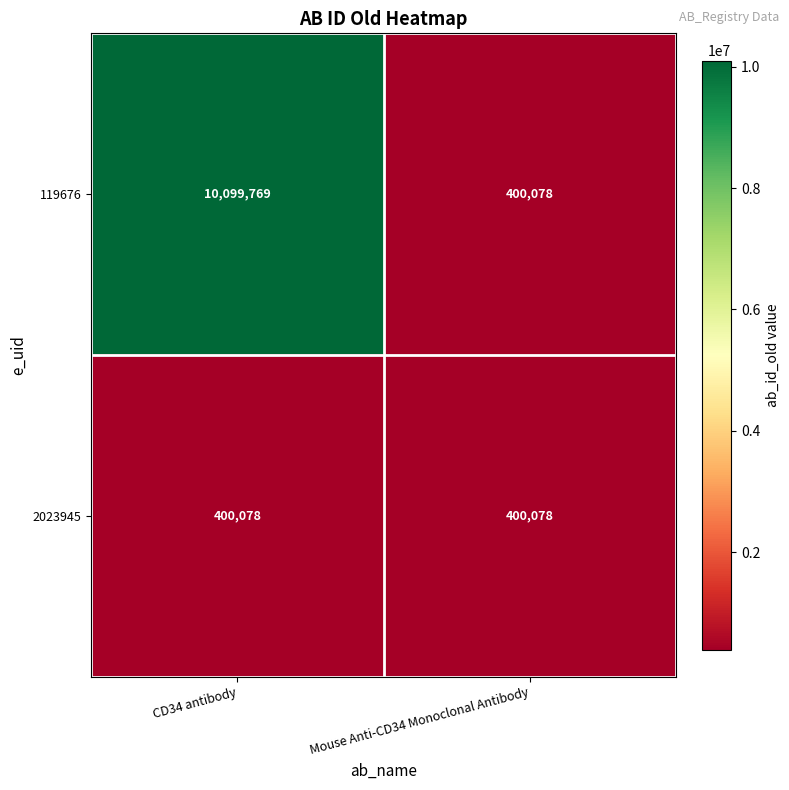

Which series has the largest total across all categories?

119676